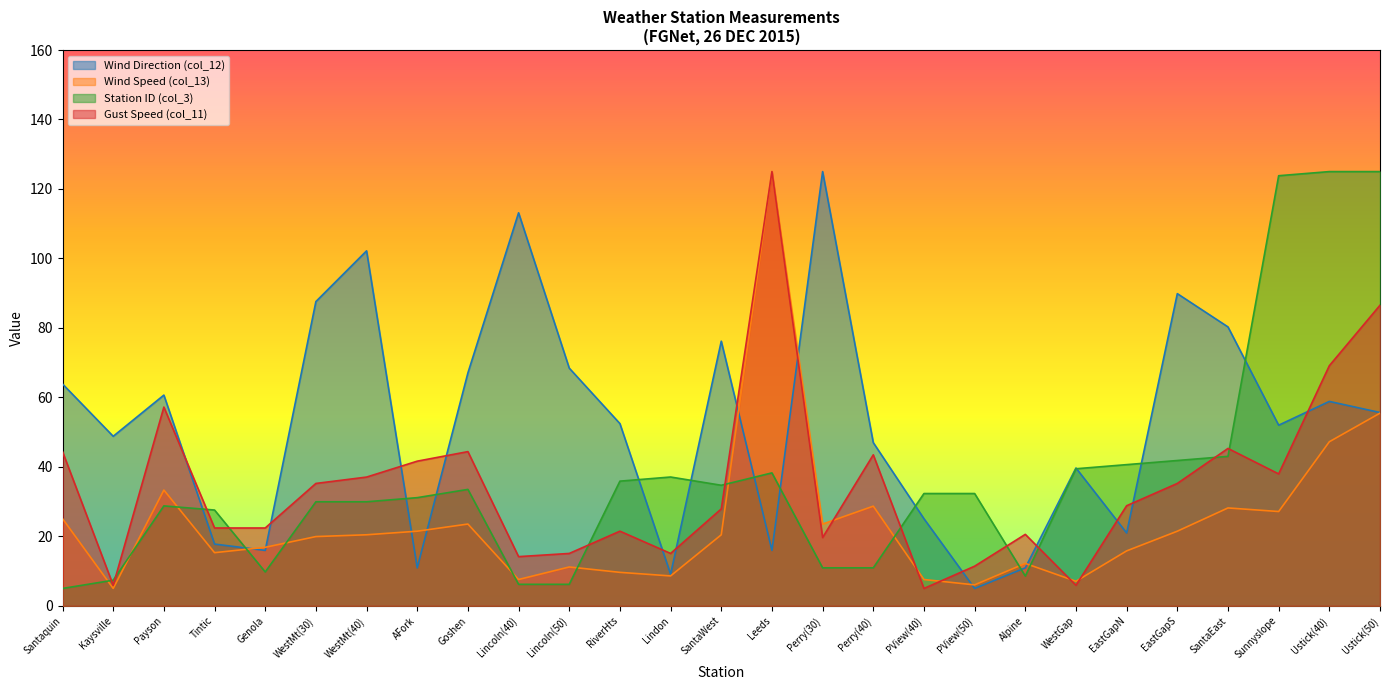

What is the maximum value for Wind Speed (col_13)?

125.0